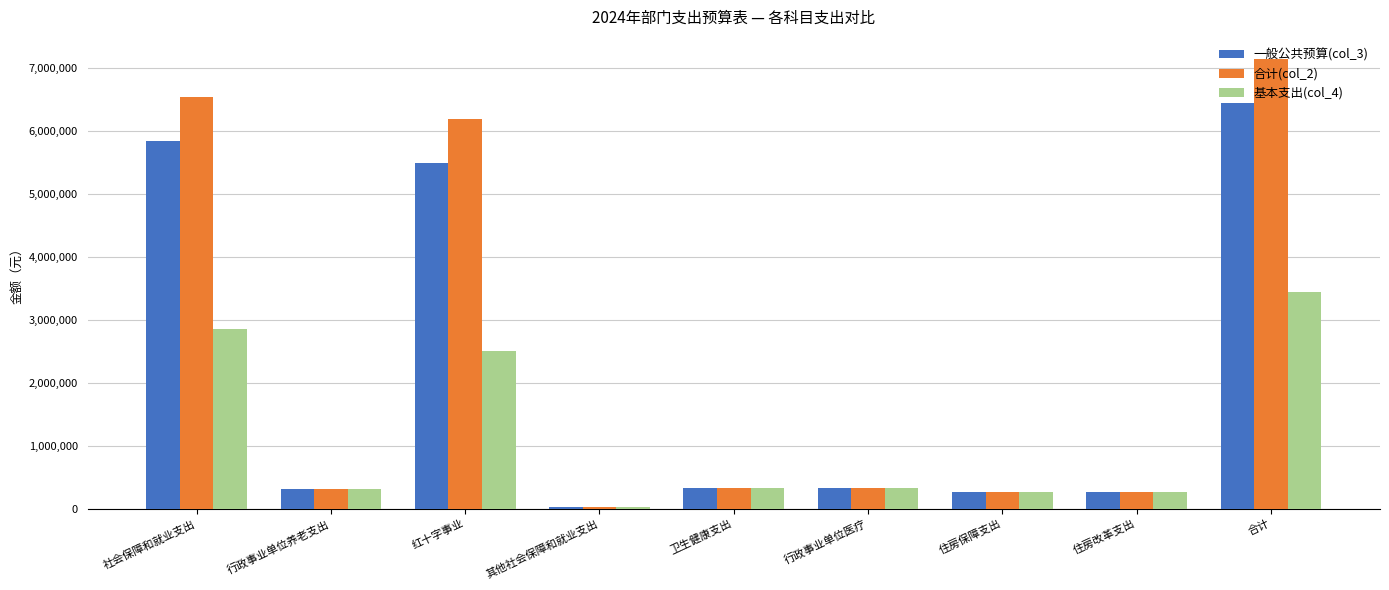

Which series has the widest spread of values?

合计(col_2)